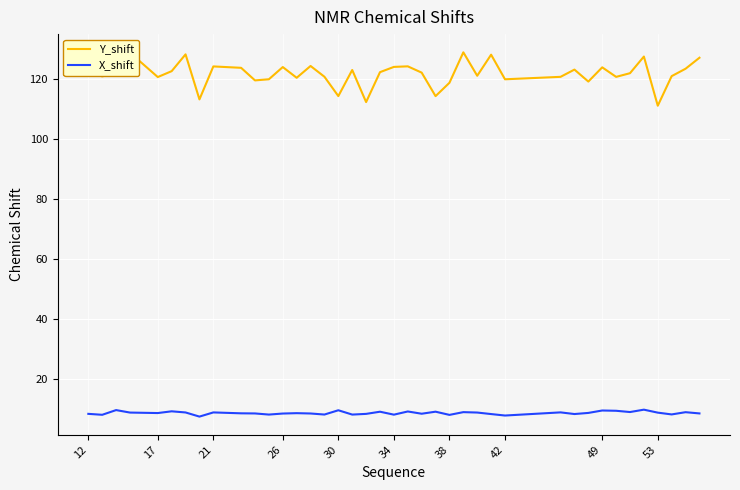

Rank the series by their average value, from highest to lowest.

Y_shift, X_shift